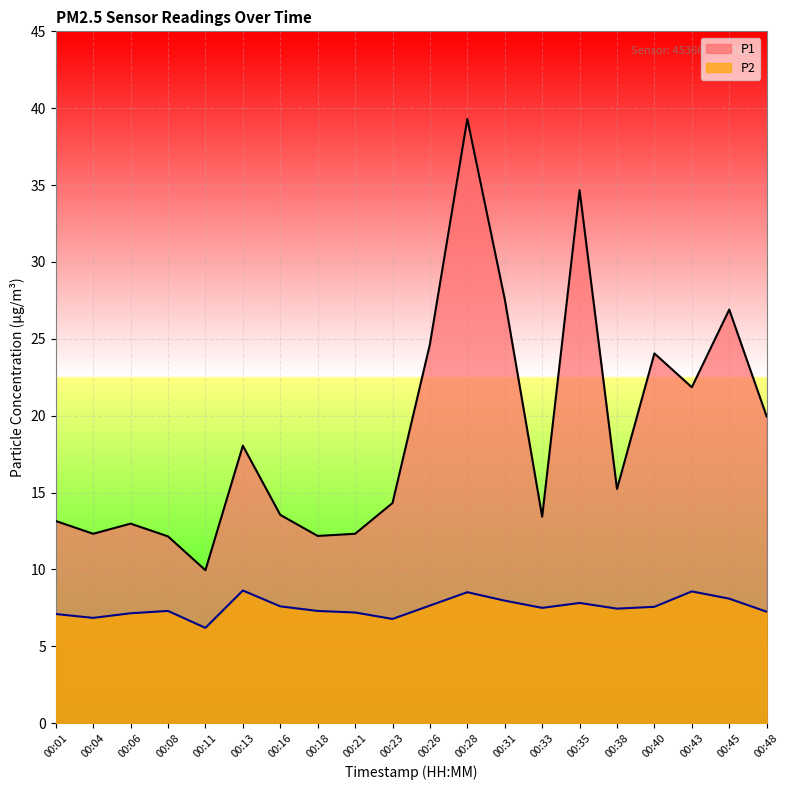

What is the greatest value displayed?

39.3